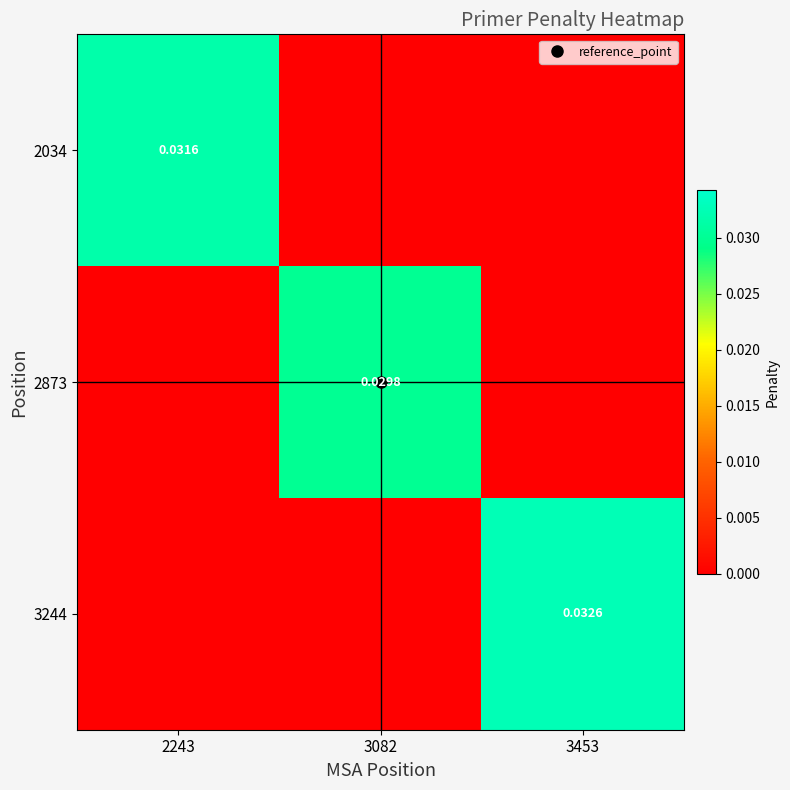

Is it true that 2873 equals 0.0 at 3453?

True